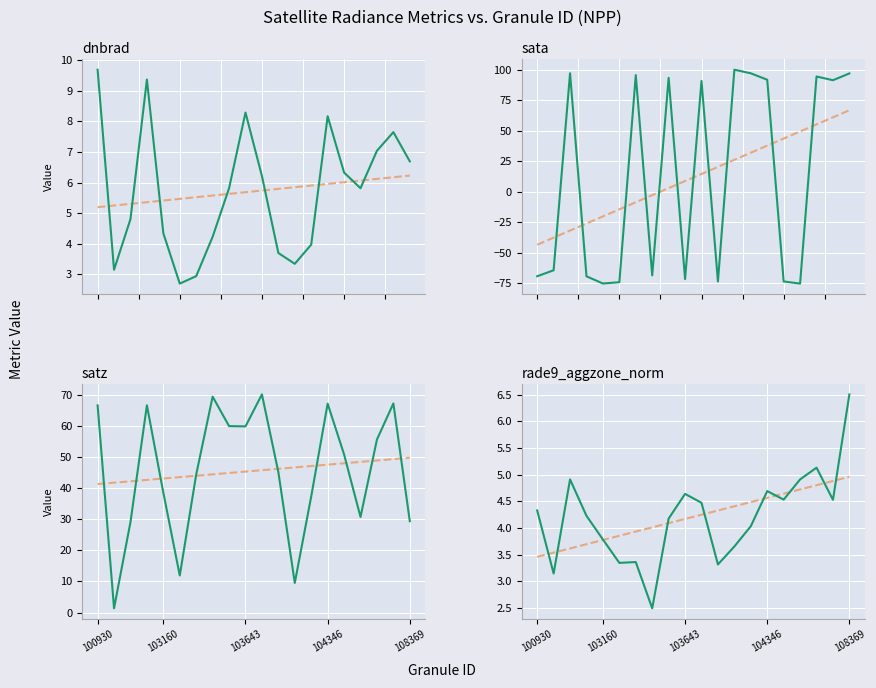

At which label does satz first exceed 50?

100930